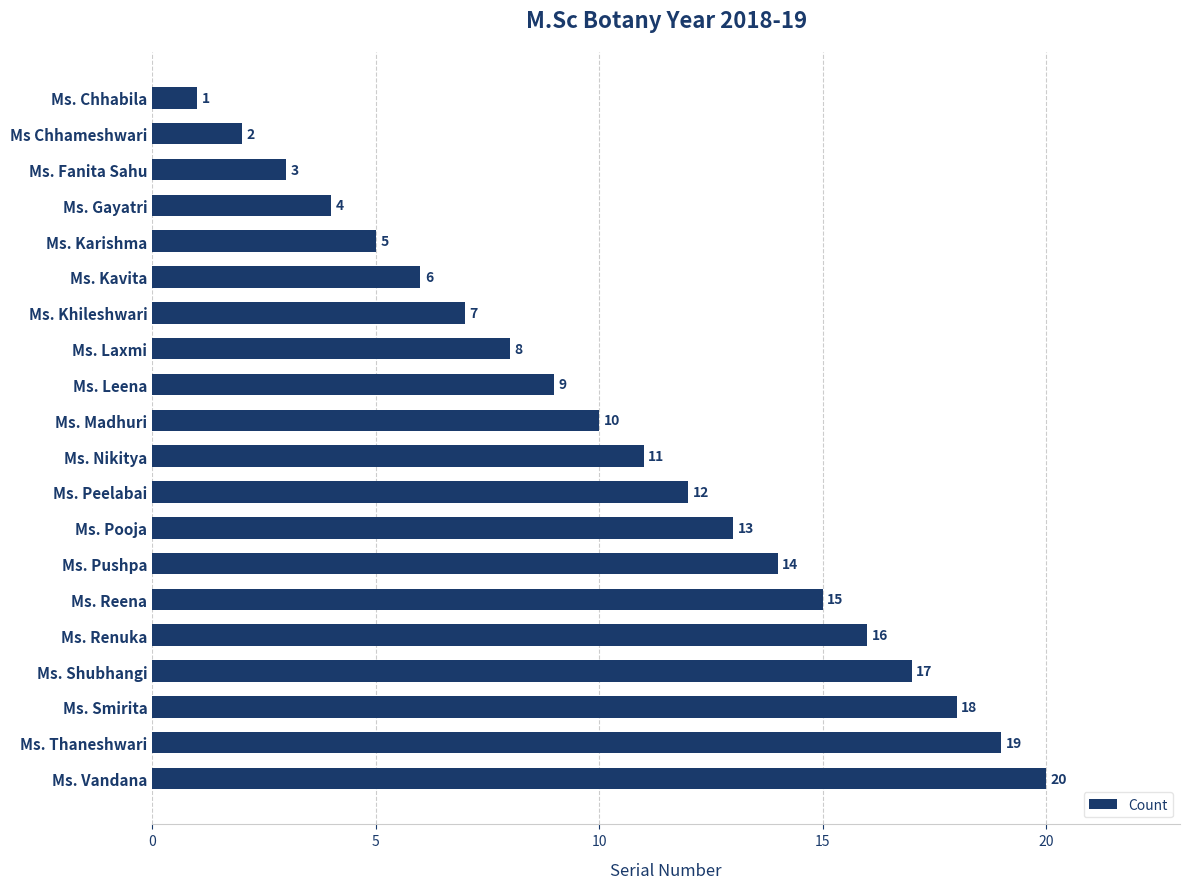

The value at Ms. Pushpa is 14. True or false?

True